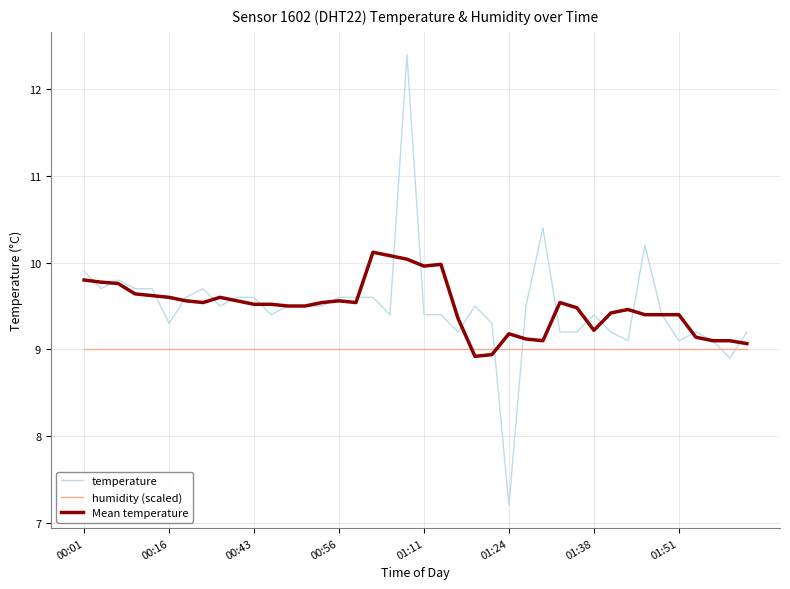

Rank the series by their maximum value, from lowest to highest.

humidity (scaled), Mean temperature, temperature